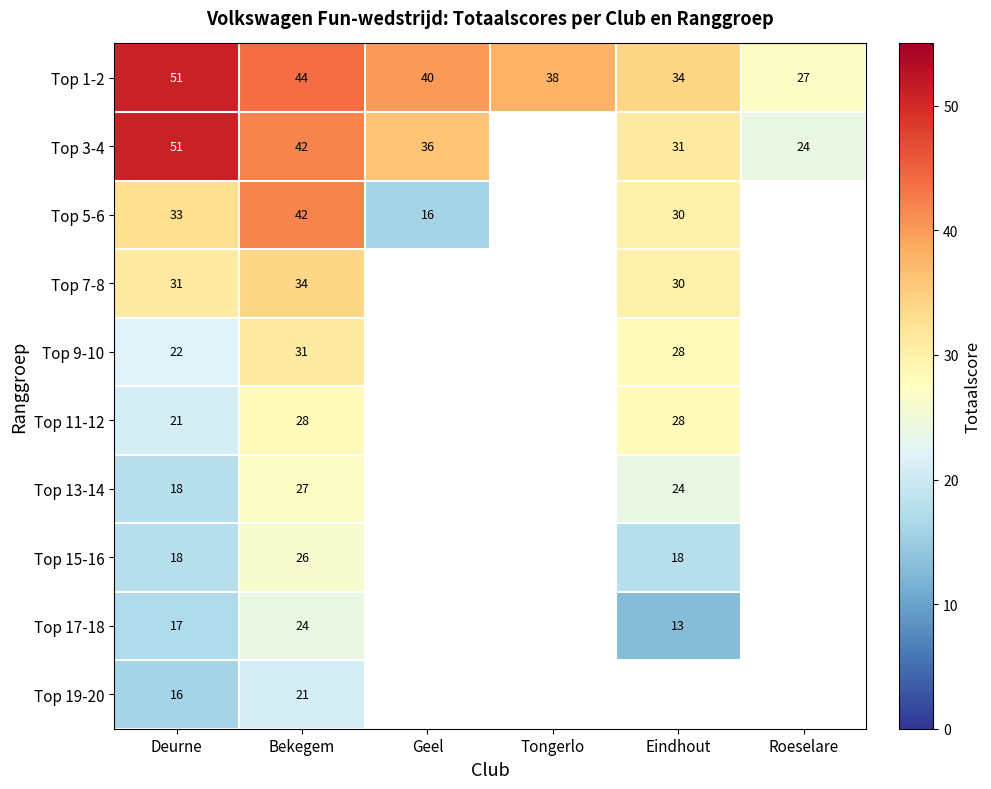

At which category does the chart reach its minimum across all series?

Eindhout